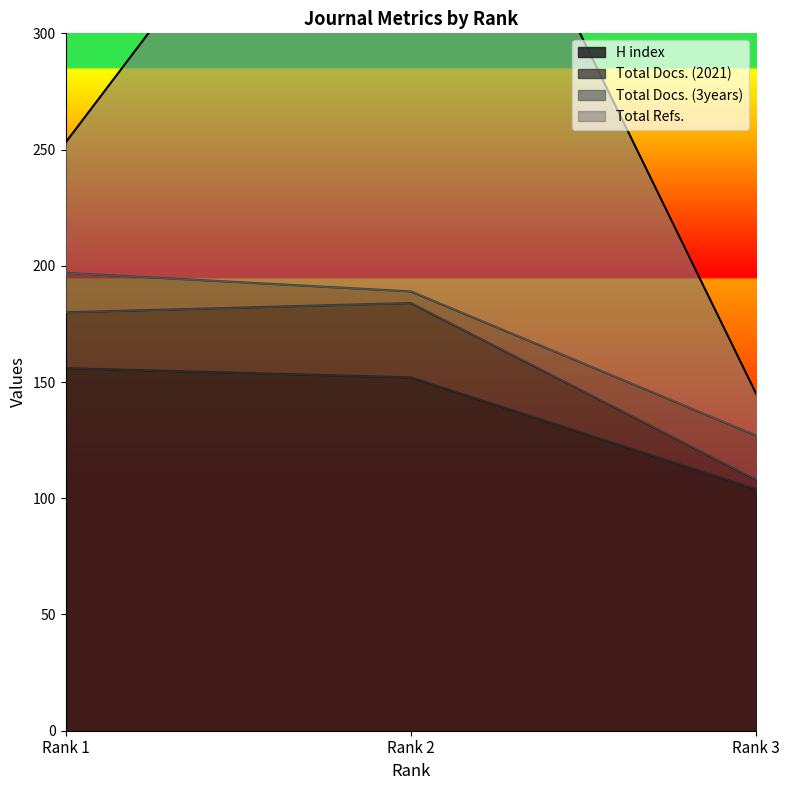

Reading left to right, what are all the values shown in this chart?

H index: Rank 1=156	Rank 2=152	Rank 3=104
Total Docs. (2021): Rank 1=24	Rank 2=32	Rank 3=4
Total Docs. (3years): Rank 1=17	Rank 2=5	Rank 3=19
Total Refs.: Rank 1=56	Rank 2=260	Rank 3=18